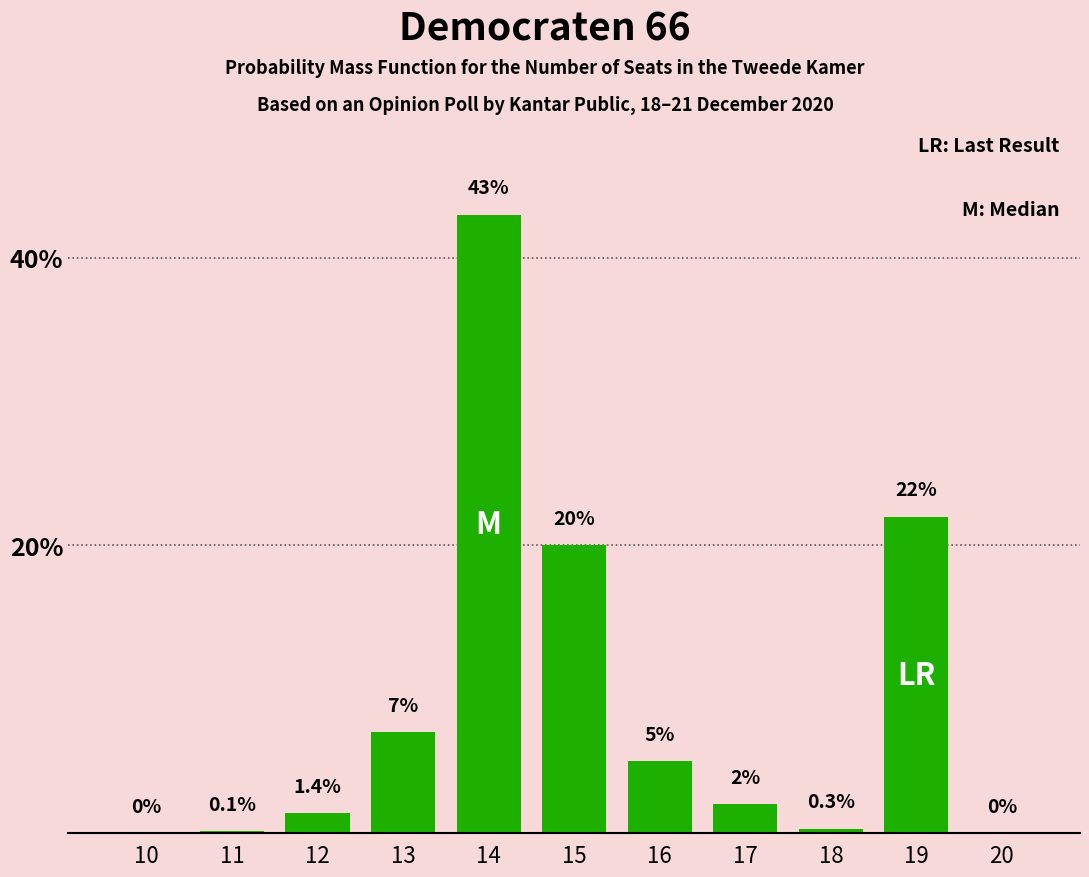

Reading right to left, extract all data points from this chart.

20=0.0	19=22.0	18=0.3	17=2.0	16=5.0	15=20.0	14=43.0	13=7.0	12=1.4	11=0.1	10=0.0